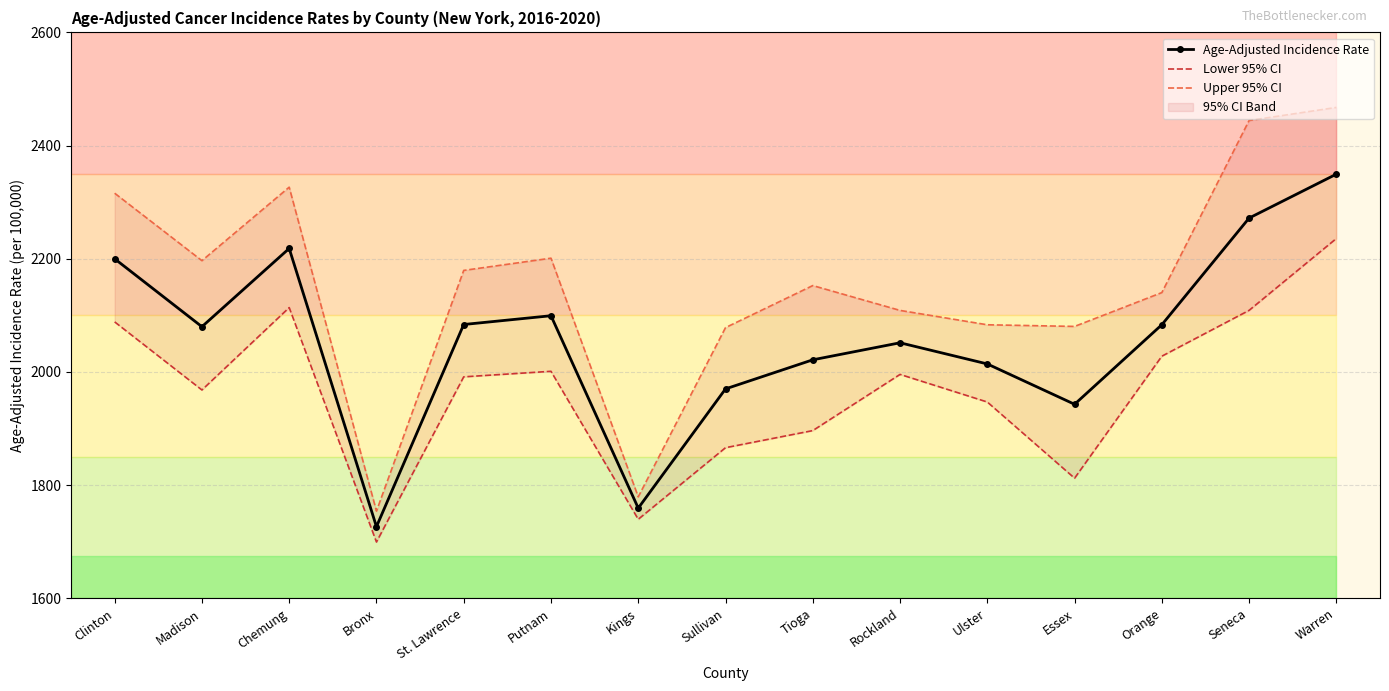

What is the difference between the highest and lowest values at St. Lawrence?

188.1